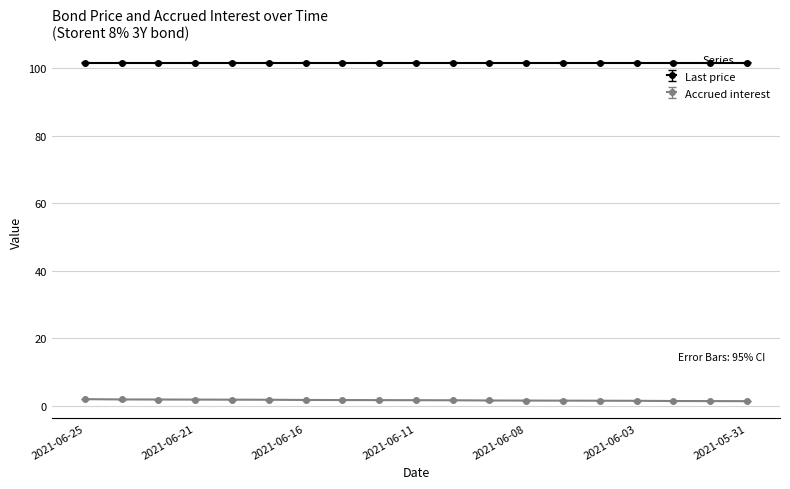

What is the smallest value displayed?

1.4